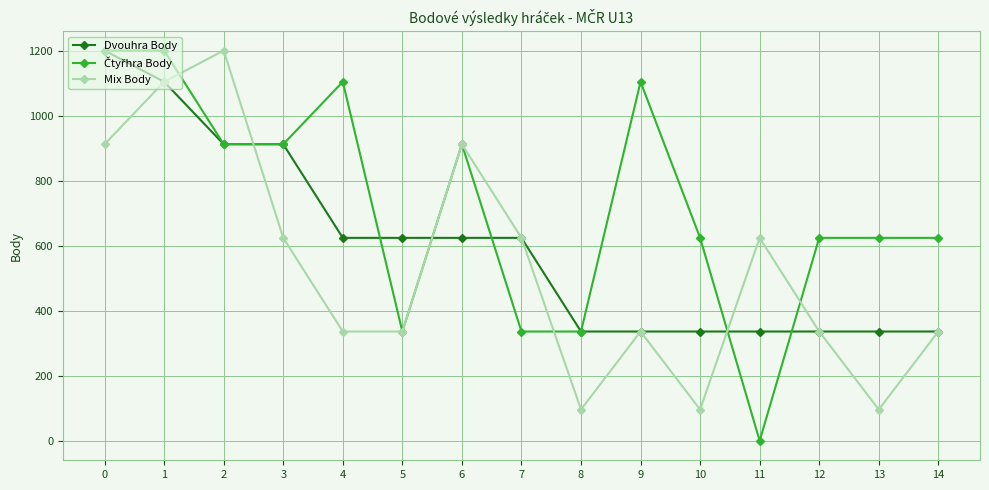

How many interior local peaks does the Mix Body series have?

4